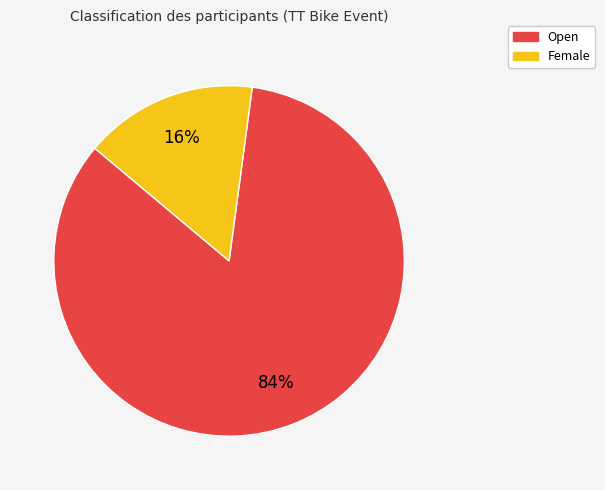

How many slices are in this pie chart?

2